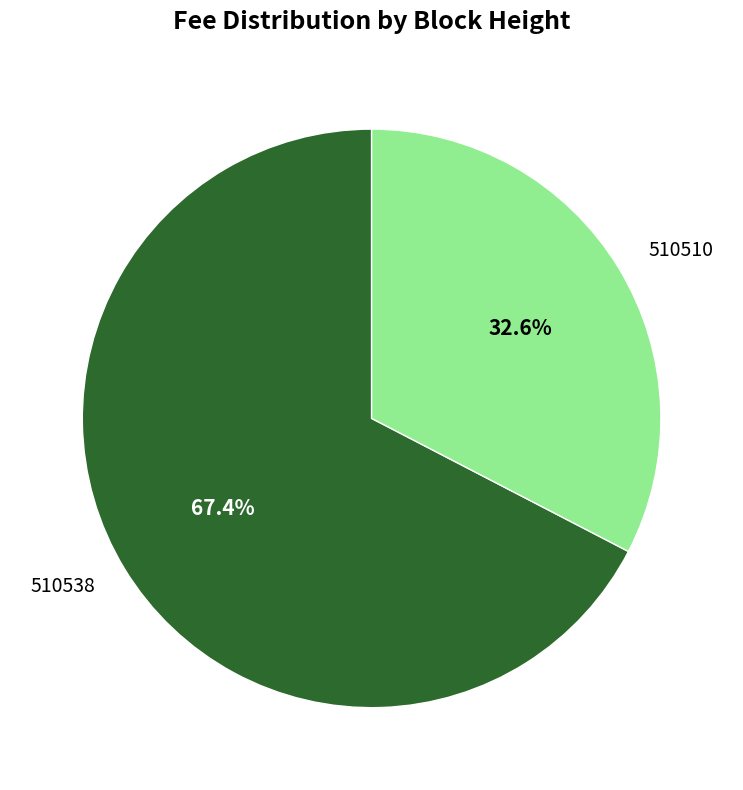

To the nearest percent, what is the combined percentage of 510510 and 510538?

100%